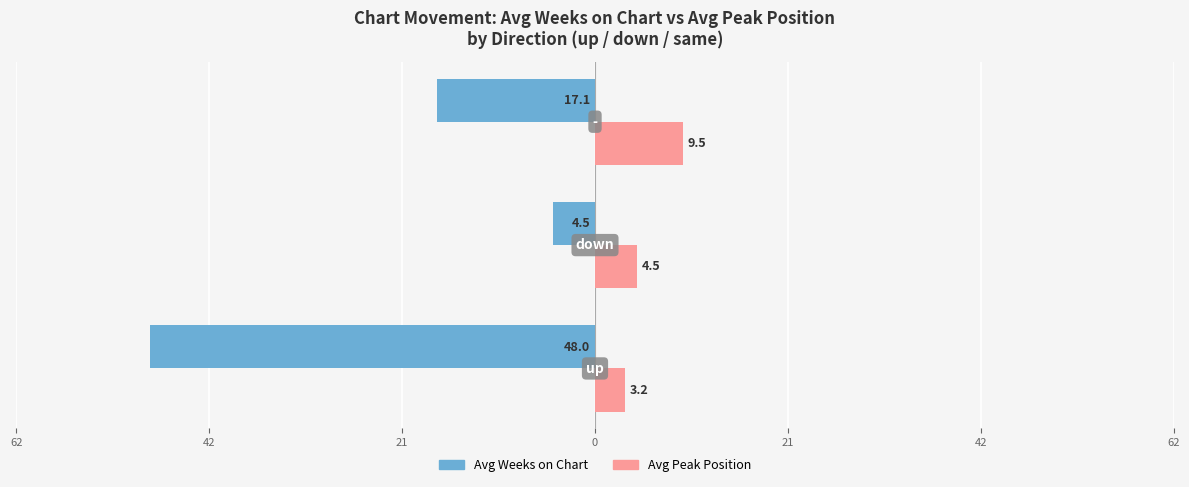

What are all the series names shown in the legend?

Avg Weeks on Chart, Avg Peak Position